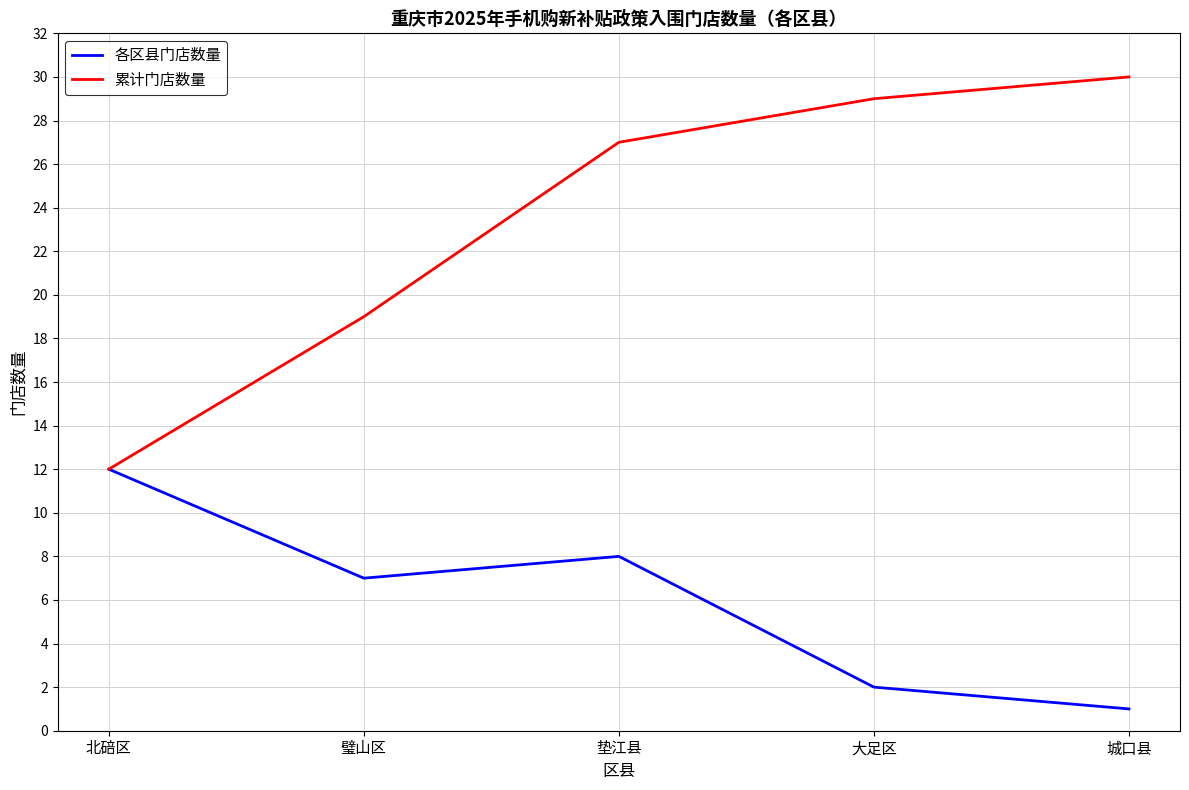

At 垫江县, list the series in order from largest to smallest.

累计门店数量, 各区县门店数量